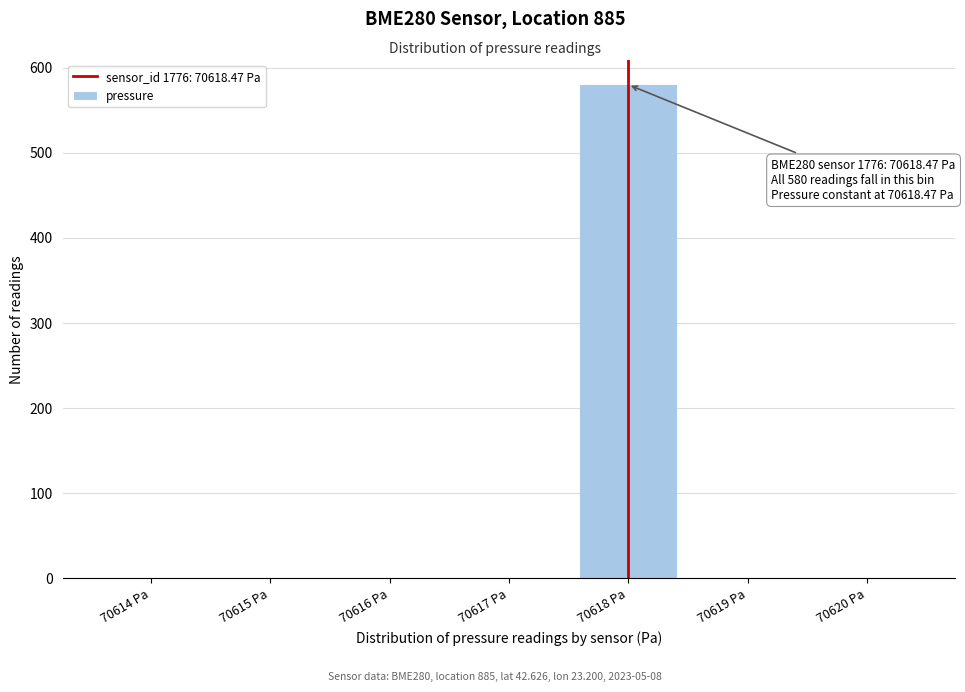

Reading right to left, extract all data points from this chart.

70620 Pa=0	70619 Pa=0	70618 Pa=580	70617 Pa=0	70616 Pa=0	70615 Pa=0	70614 Pa=0